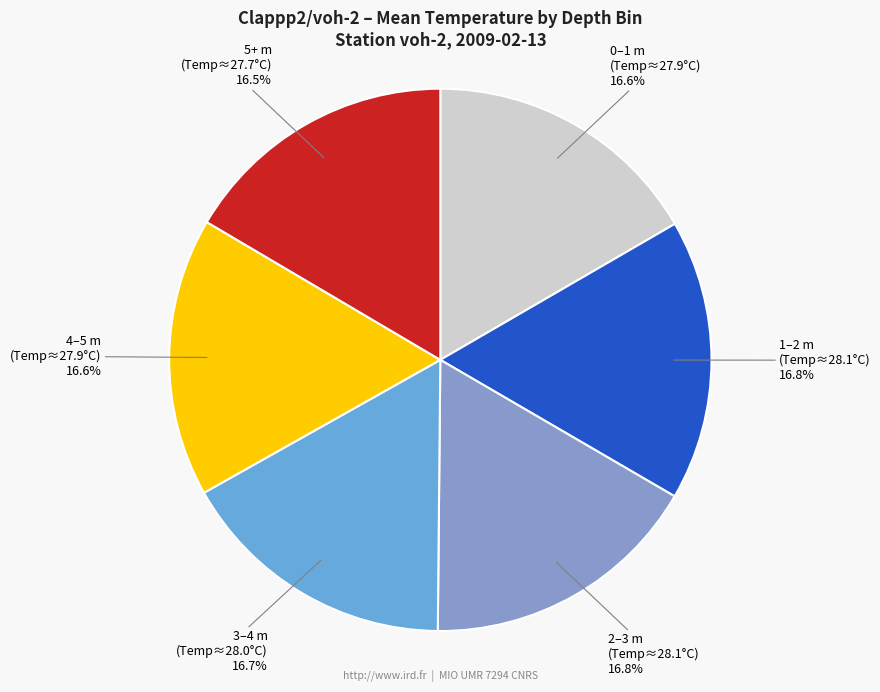

Combined, what portion of the pie is 1–2 m (Temp≈28.1°C) and 0–1 m (Temp≈27.9°C)?

33.4%